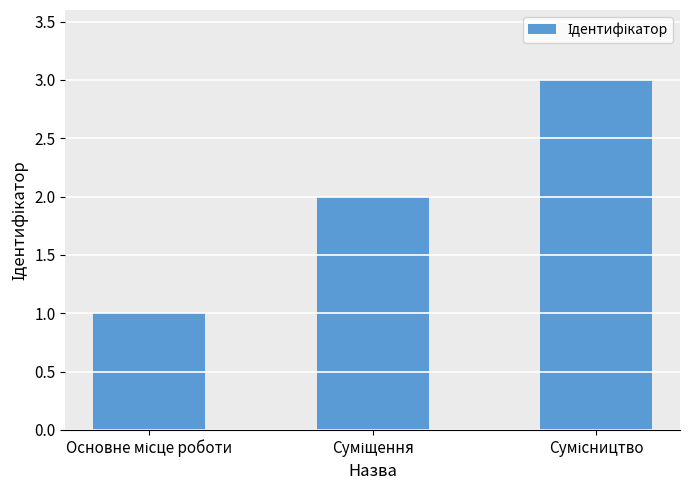

What is the maximum value shown in the chart?

3